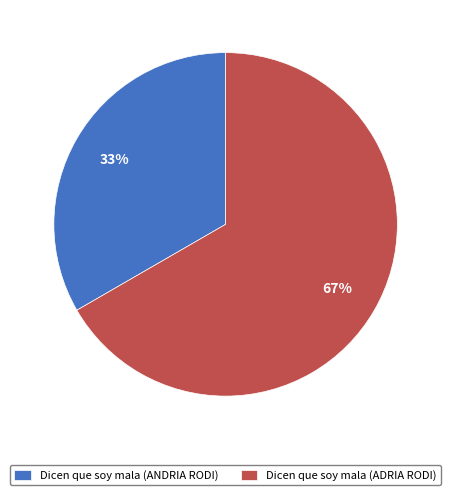

Combined, do Dicen que soy mala (ANDRIA RODI) and Dicen que soy mala (ADRIA RODI) account for over 50%?

Yes